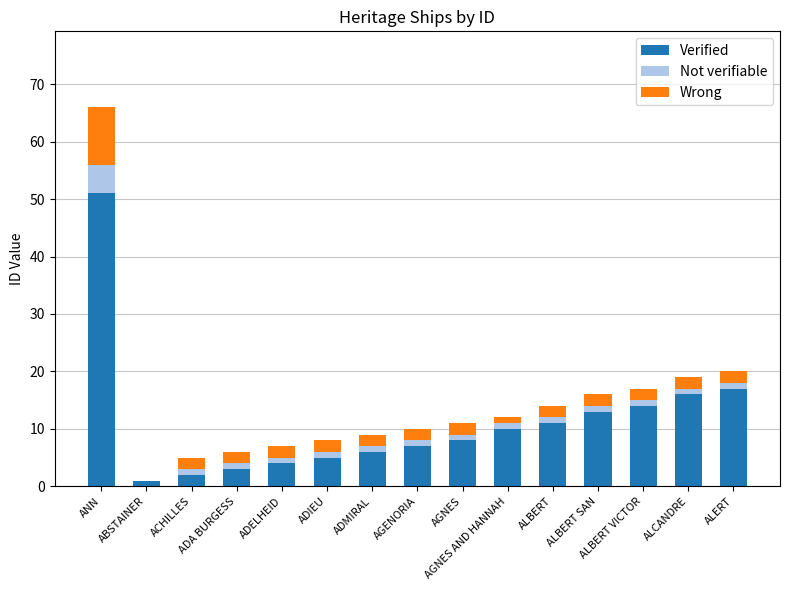

What is the highest value of the Verified series?

51